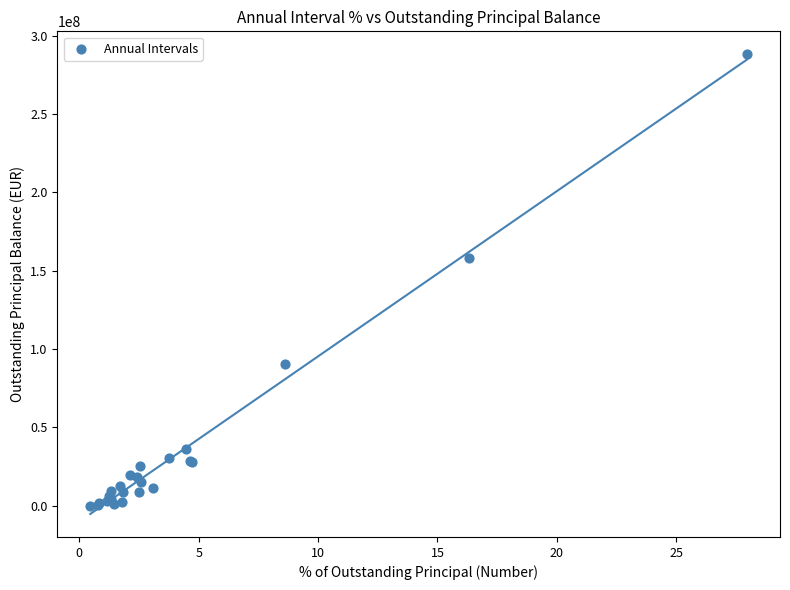

What Y value in the scatter plot is closest to 144120211?

157899473.2